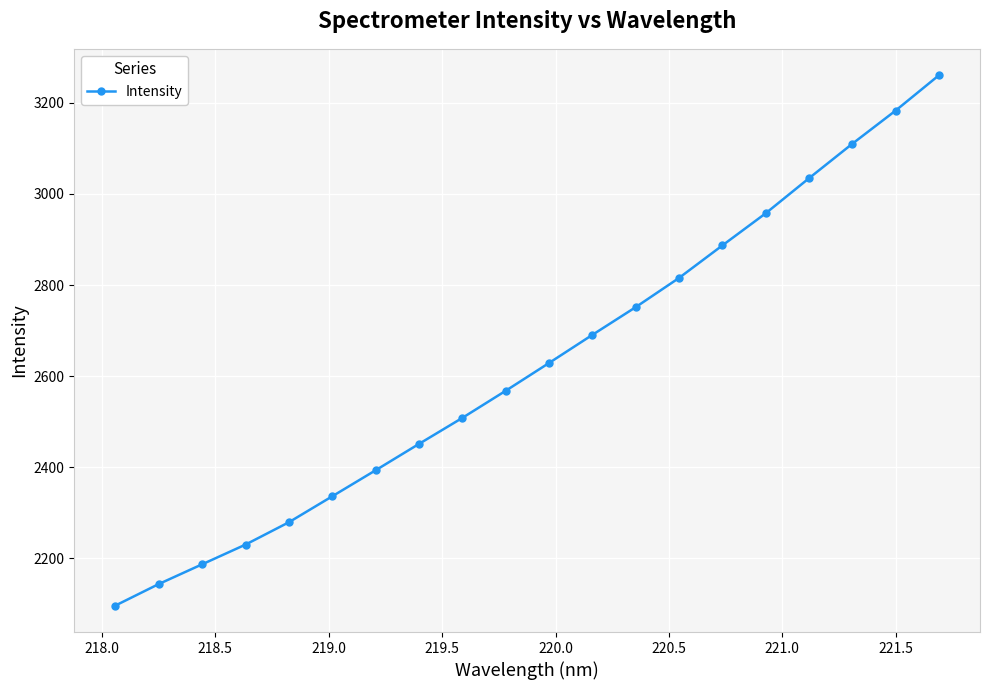

True or false: the data has more than 0 interior local peaks.

False